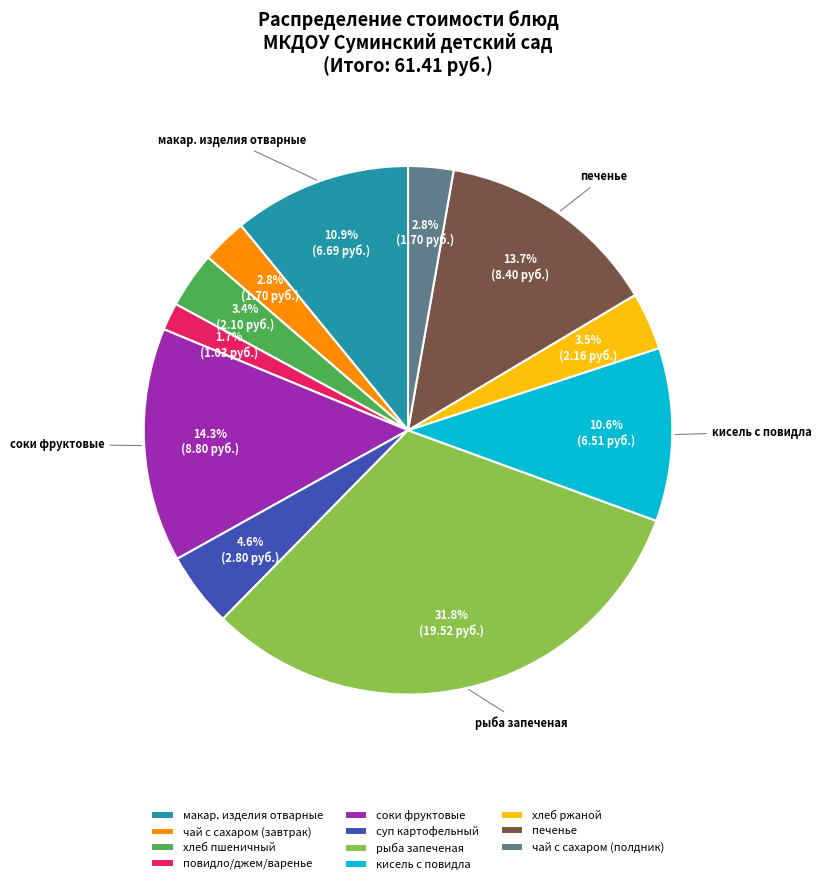

True or false: повидло/джем/варенье accounts for 10% of the total.

False